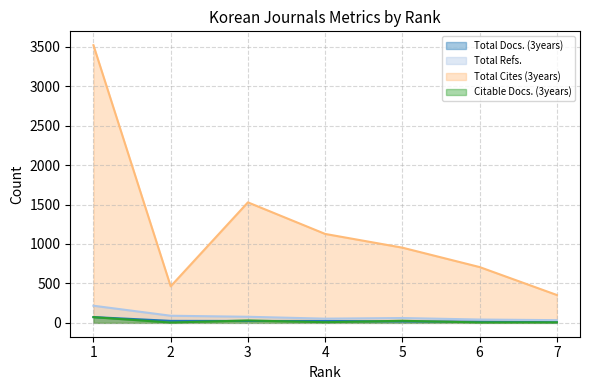

Which label corresponds to the largest value in the chart?

1